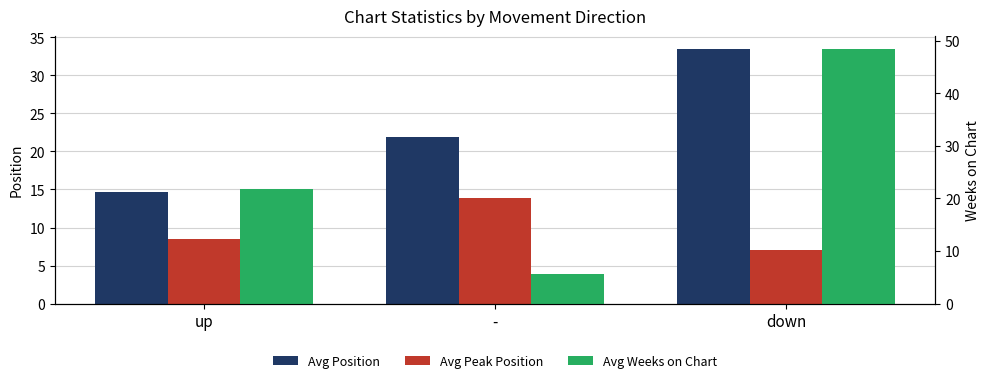

What position from the left is down?

3